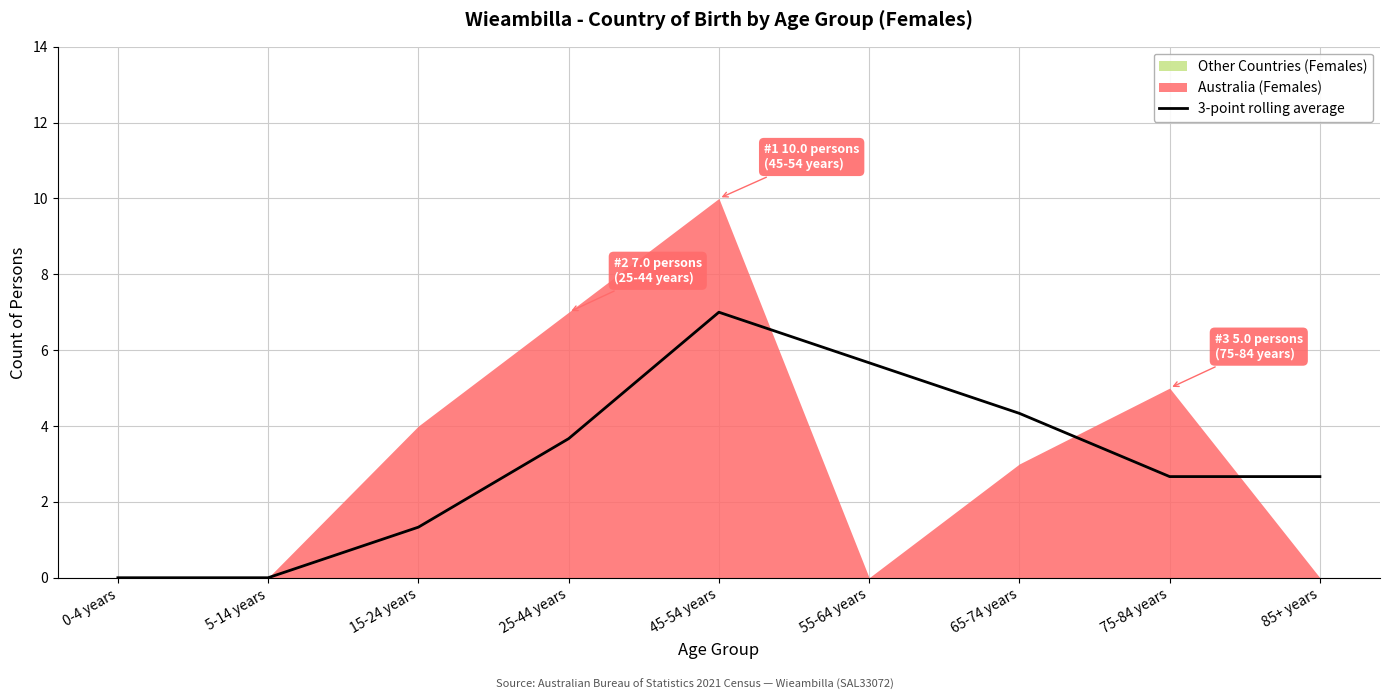

How many distinct data groups are displayed?

1